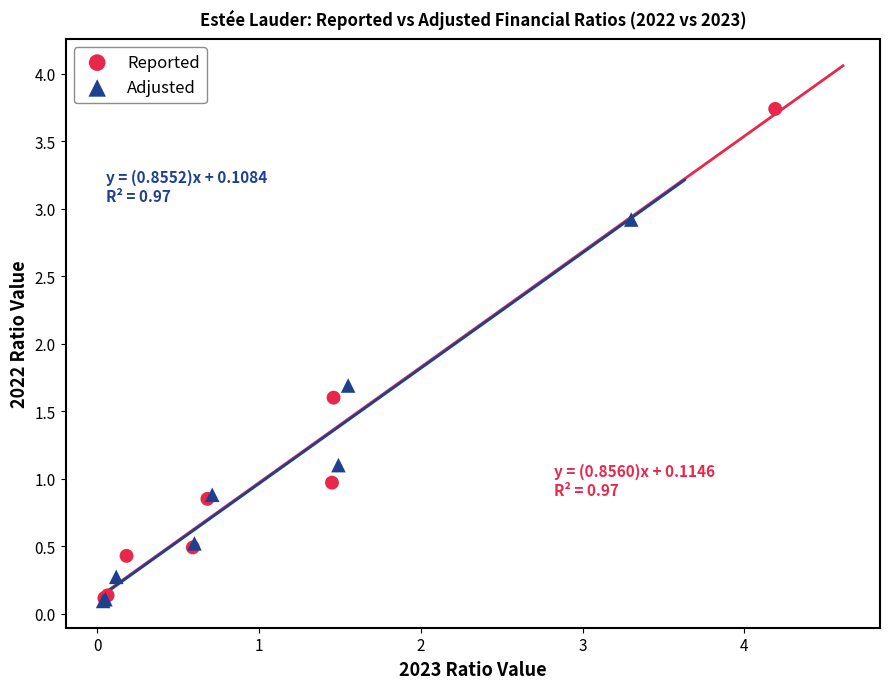

Which series has the largest Y range (max minus min)?

Reported